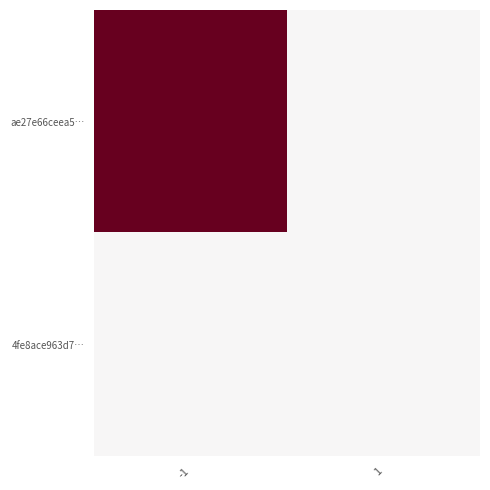

Reading left to right, extract all data points from this chart.

ae27e66ceea5…: -1=2140	1=0
4fe8ace963d7…: -1=0	1=0